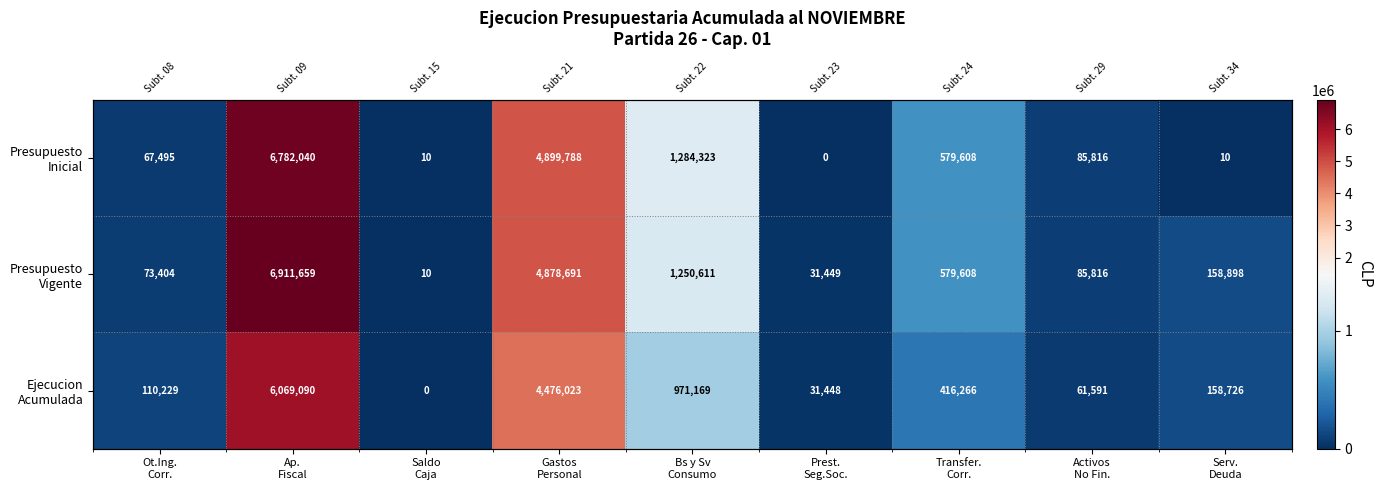

At Saldo Caja, list the series in order from smallest to largest.

Ejecucion Acumulada, Presupuesto Inicial, Presupuesto Vigente